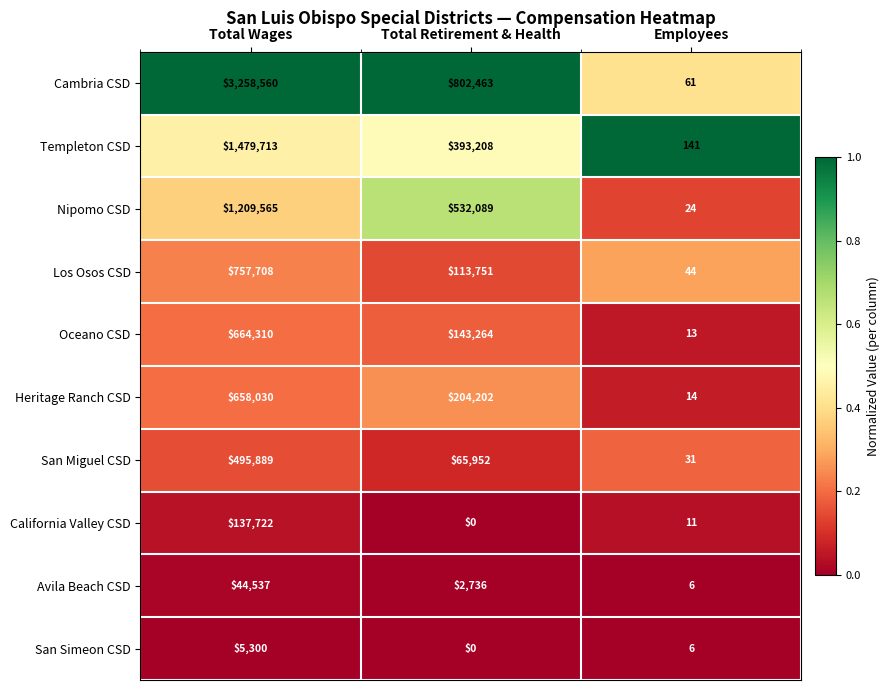

List the labels in order of Avila Beach CSD value, largest first.

Total Wages, Total Retirement & Health, Employees